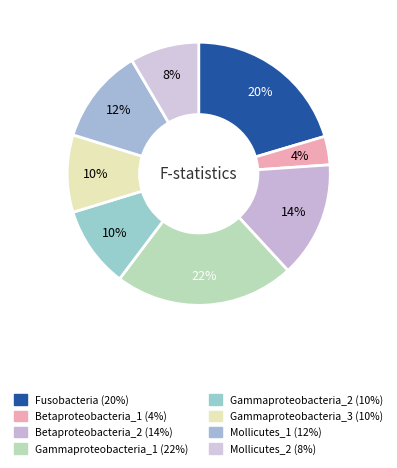

Count the number of slices in the pie.

8